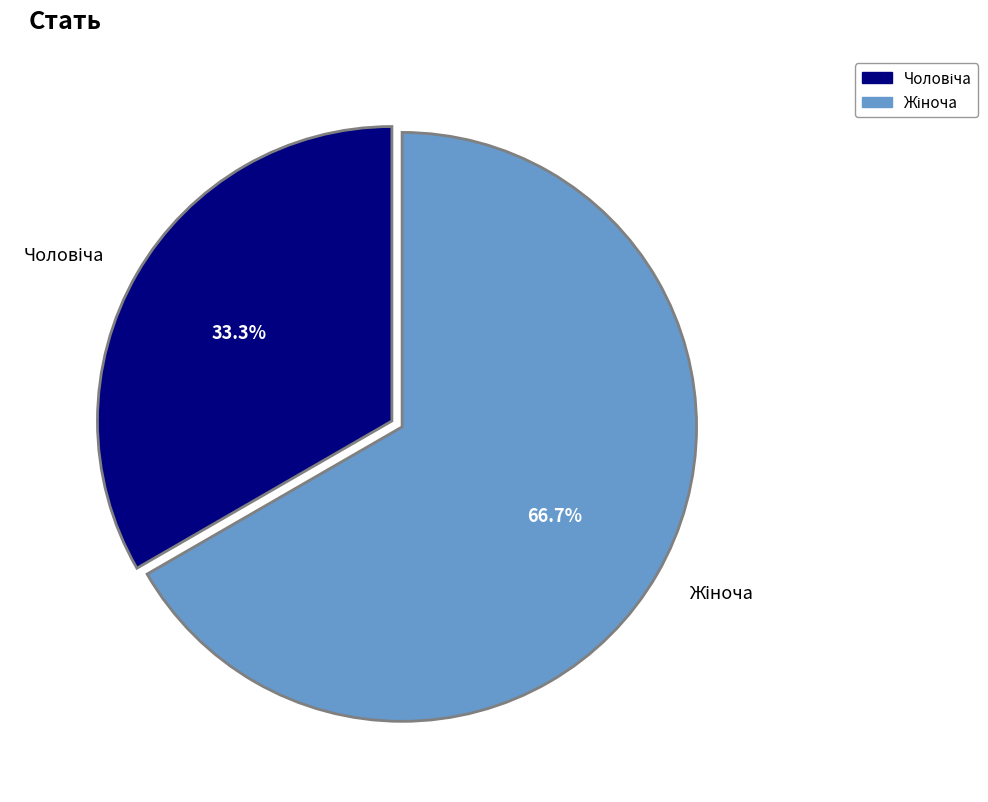

Is there a majority slice in this chart?

Yes